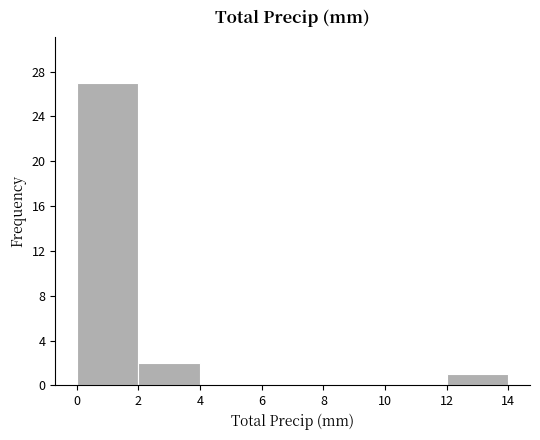

Reading left to right, list every bar in this chart as the range it spans on the x-axis followed by its height. The values are not printed on the chart, so give them approximately, as read against the axis.

0 to 2: 27
2 to 4: 2
4 to 6: 0
6 to 8: 0
8 to 10: 0
10 to 12: 0
12 to 14: 1